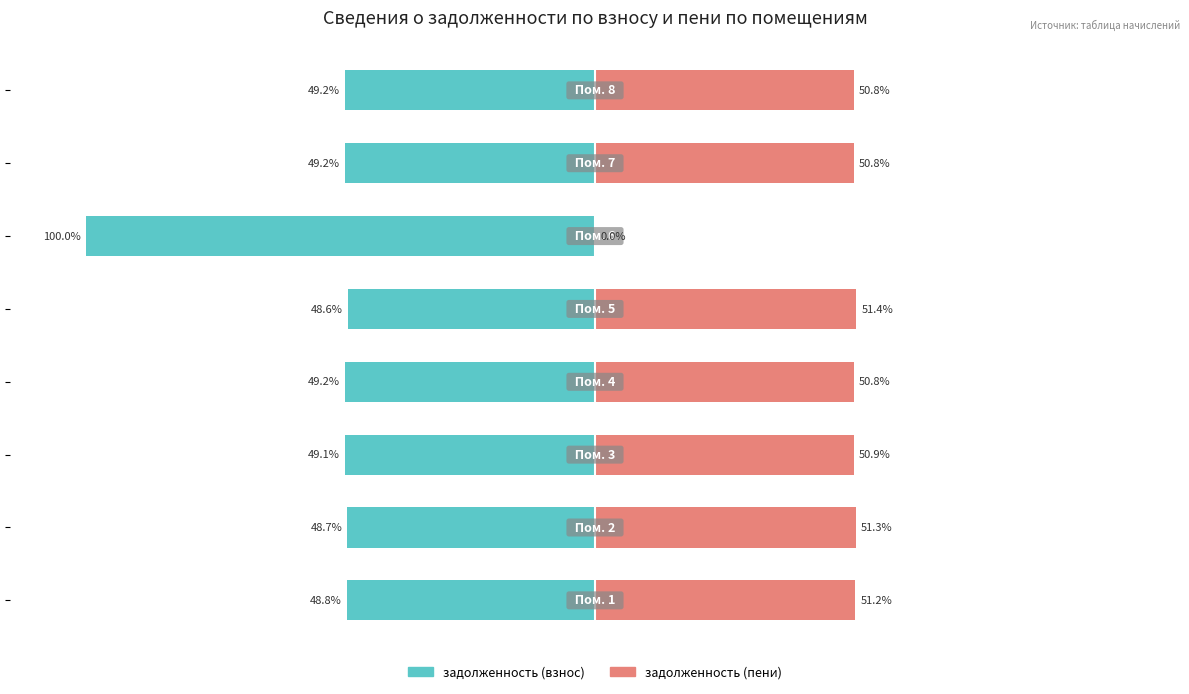

The задолженность (взнос) series shows -49.2 at 7. True or false?

True